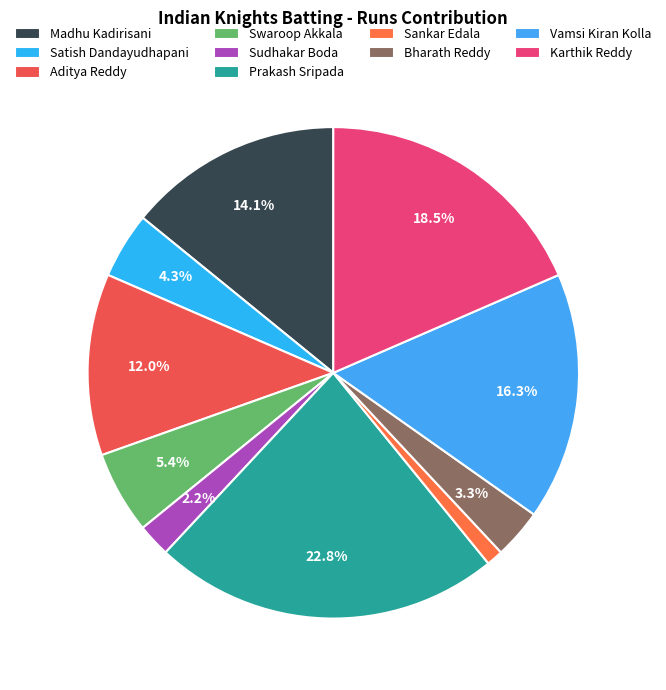

Approximately how many times larger is the value at Sankar Edala compared to Bharath Reddy?

0.3